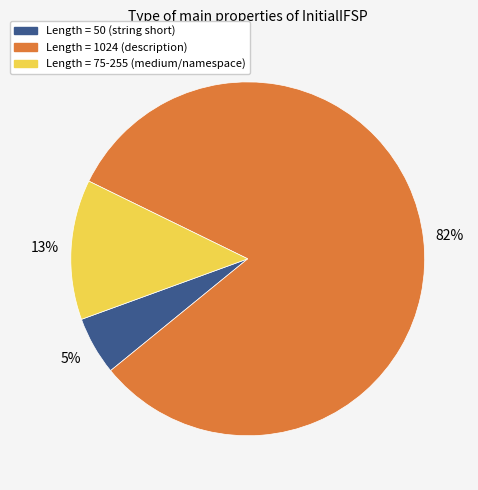

To the nearest percent, what portion does Length = 50 (string short) represent?

5%